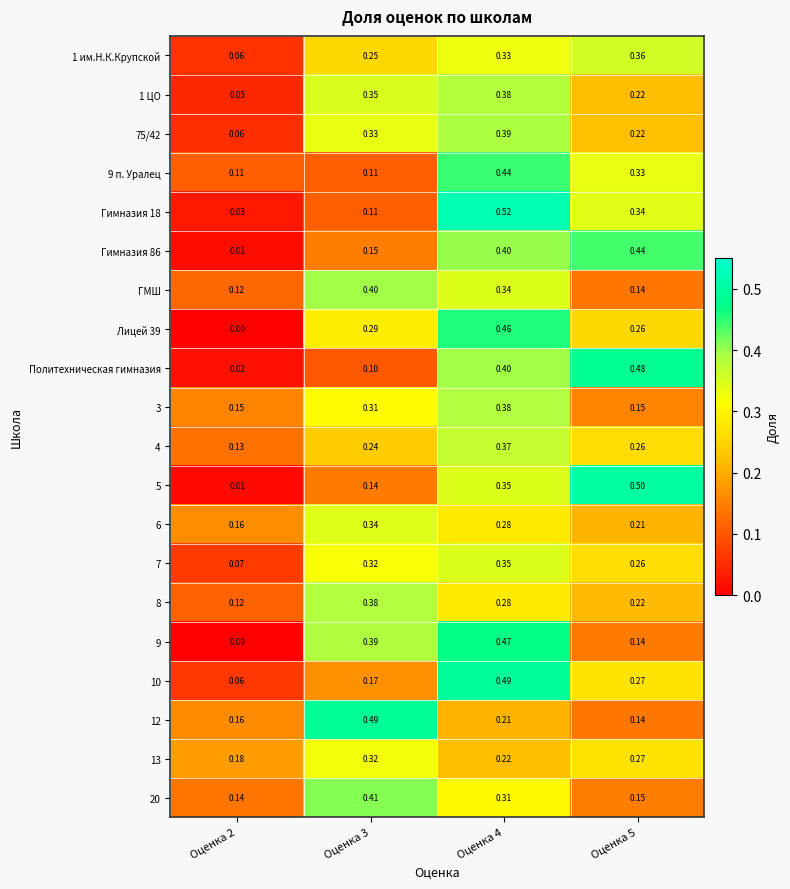

Is the value of Политехническая гимназия at Оценка 2 greater than the value of 1 ЦО at Оценка 4?

No